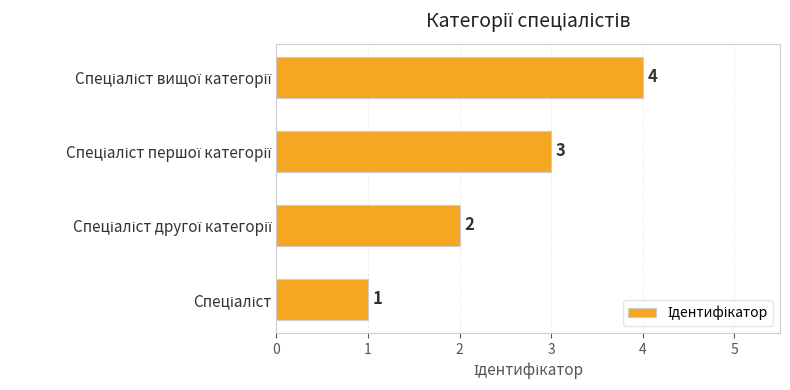

What is the sum of all values?

10